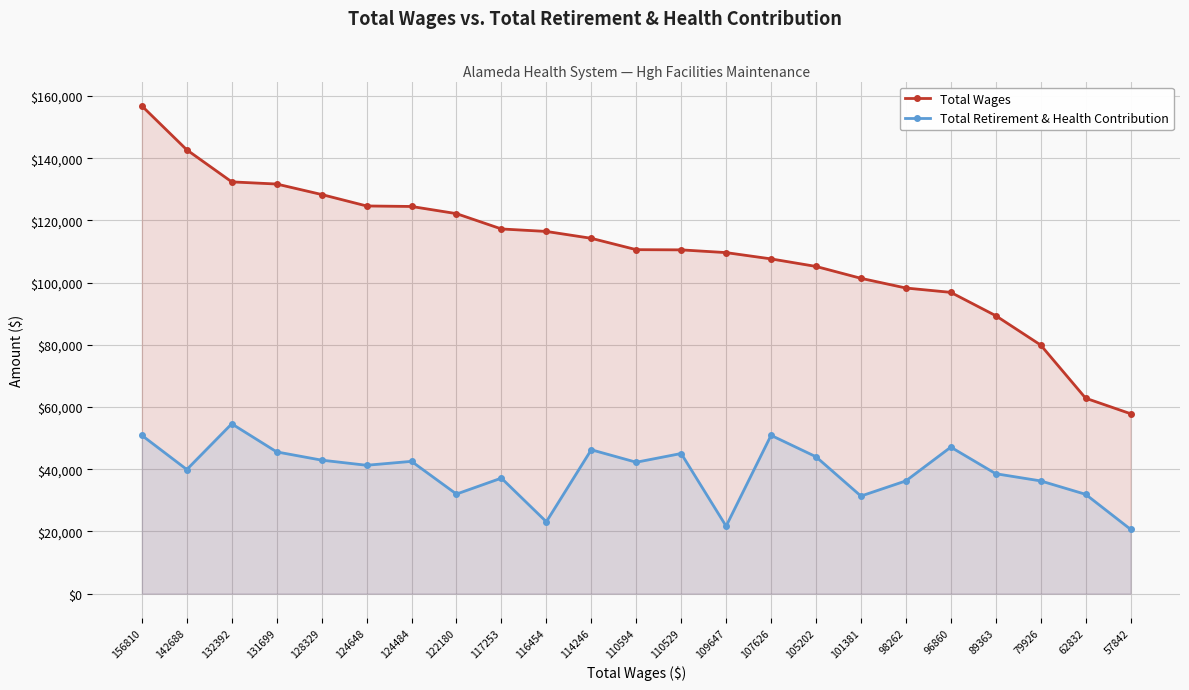

What is the lowest value of the Total Wages series?

57842